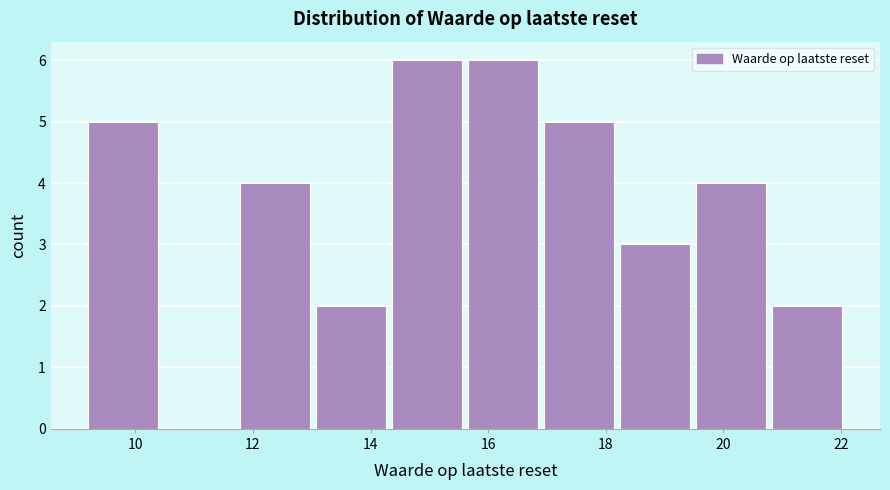

Reading left to right, list every bar in this chart as the range it spans on the x-axis followed by its height. Neither the bar edges nor the heights are printed on the chart, so give them approximately, as read against the axes.

9.2 to 10.4: 5
10.4 to 11.8: 0
11.8 to 13.0: 4
13.0 to 14.4: 2
14.4 to 15.6: 6
15.6 to 17.0: 6
17.0 to 18.2: 5
18.2 to 19.6: 3
19.6 to 20.8: 4
20.8 to 22.2: 2